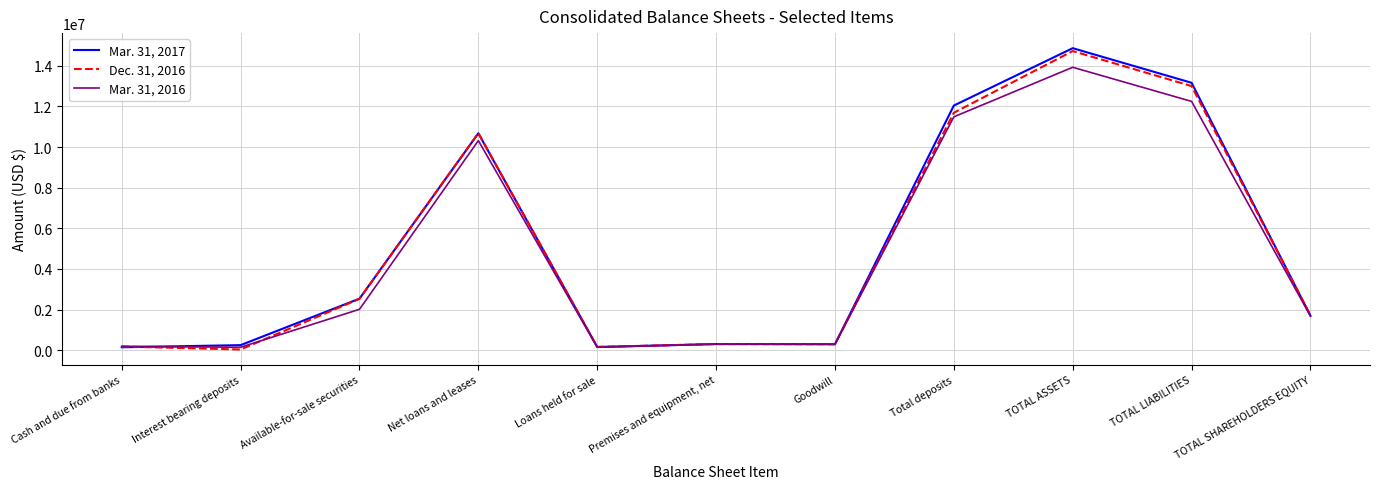

True or false: Mar. 31, 2016 has a value of 1679793 at TOTAL SHAREHOLDERS EQUITY.

True